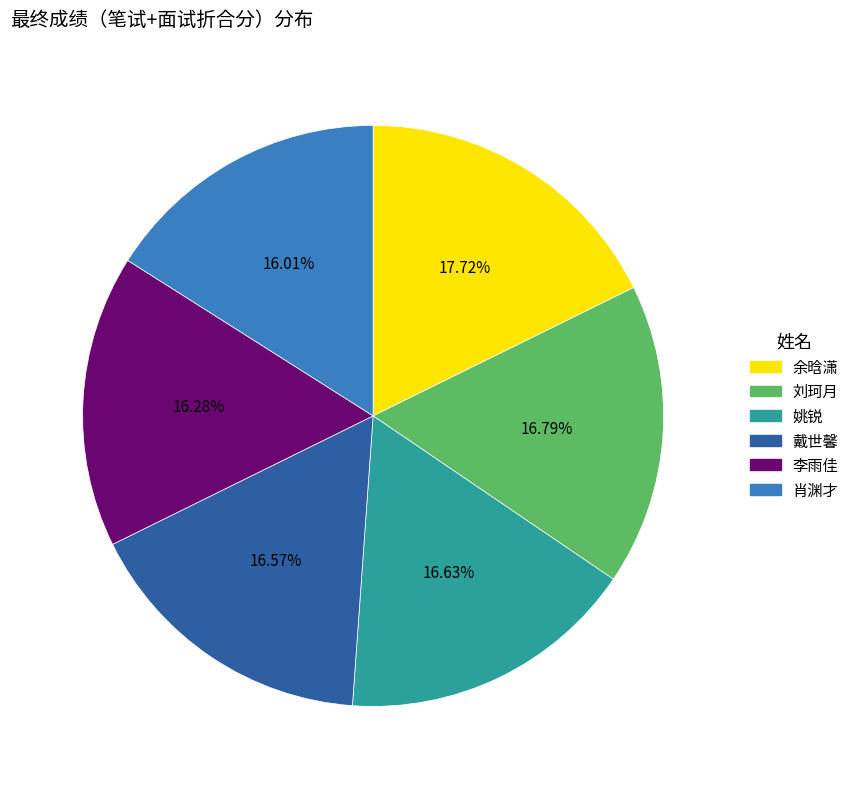

Does 戴世馨 represent more than half of the total?

No